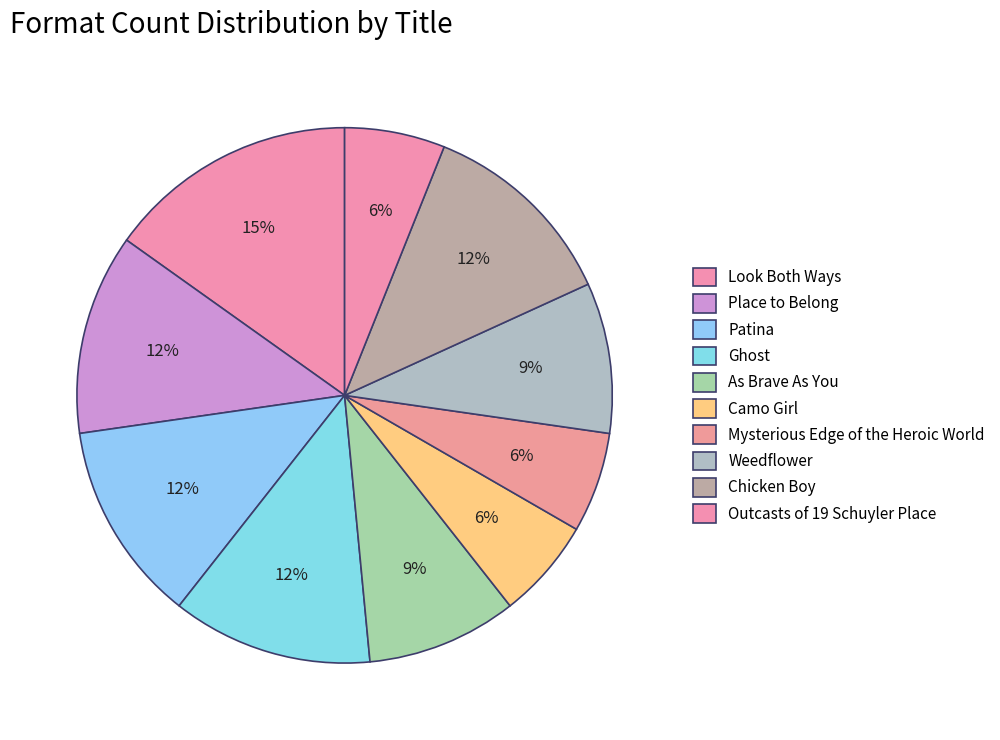

Count the number of slices in the pie.

10